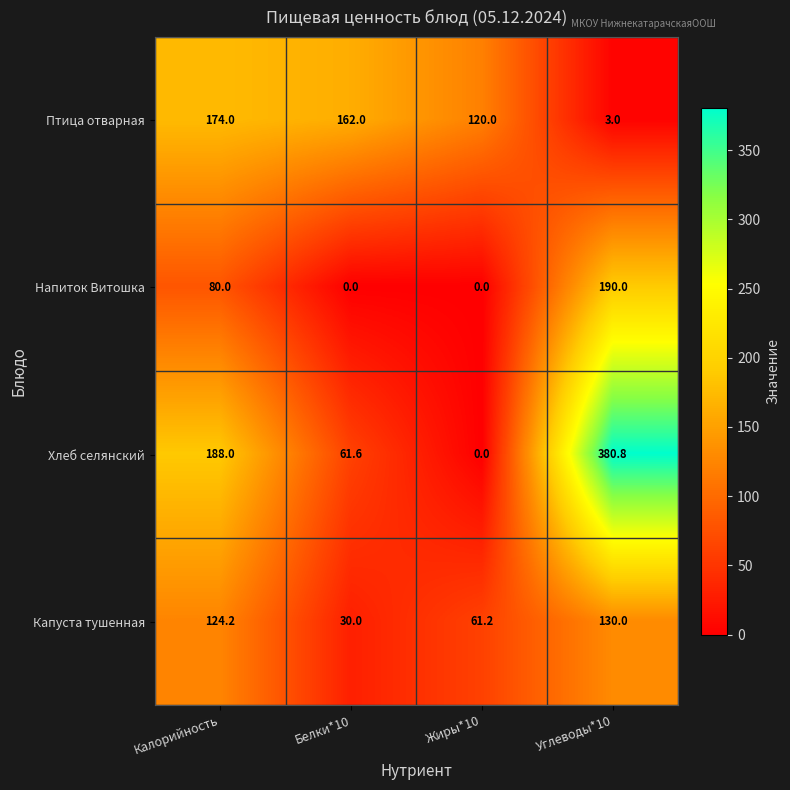

What is the sum of the Капуста тушенная values at Жиры*10 and Белки*10?

91.2